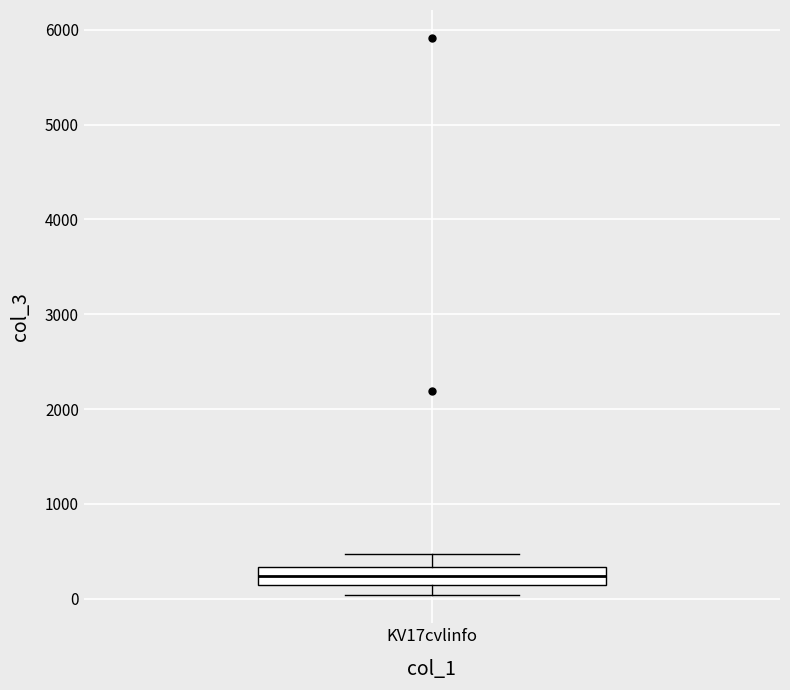

Where does the lower whisker of the box for KV17cvlinfo end on the y-axis? The values are not printed on the chart, so give them approximately, as read against the axis.

0